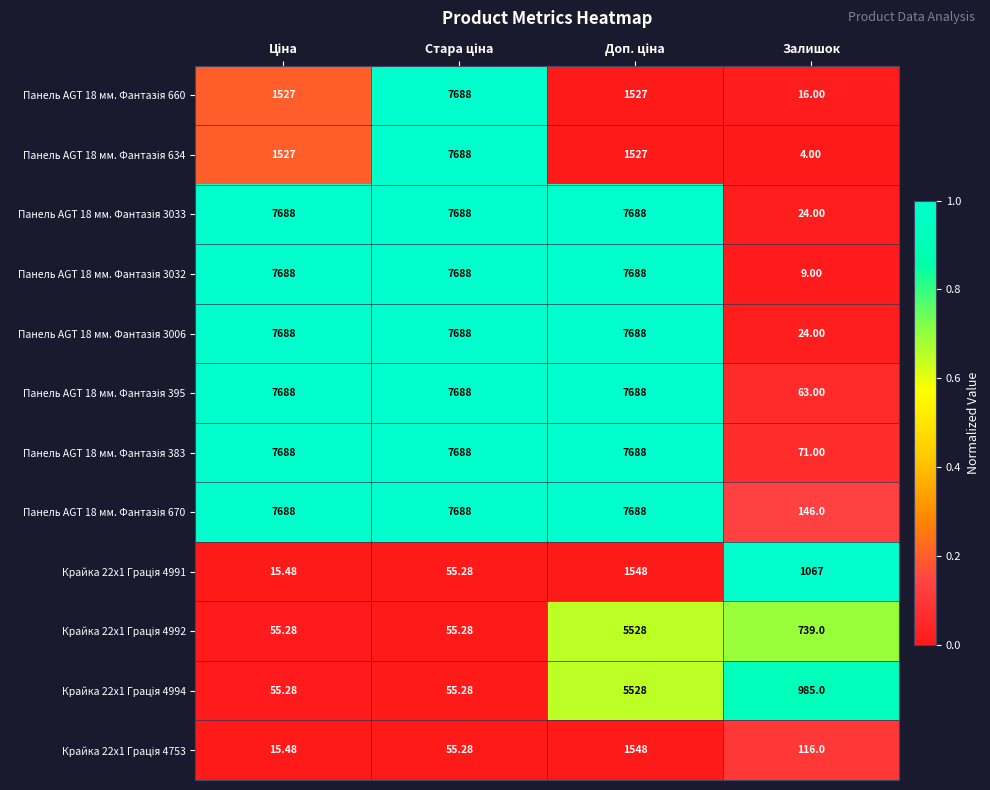

At which category does the chart reach its minimum across all series?

Залишок